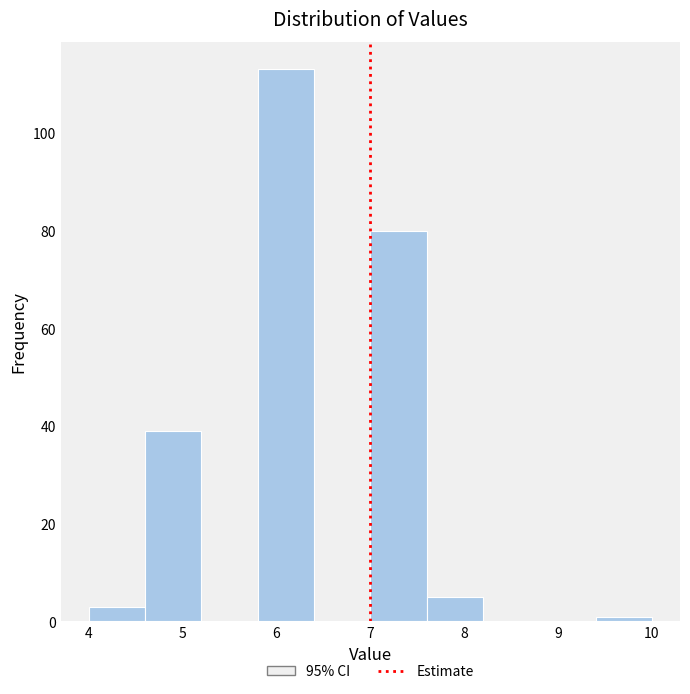

Reading left to right, list every bar in this chart as the range it spans on the x-axis followed by its height. The values are not printed on the chart, so give them approximately, as read against the axis.

4.0 to 4.6: 4
4.6 to 5.2: 40
5.2 to 5.8: 0
5.8 to 6.4: 114
6.4 to 7.0: 0
7.0 to 7.6: 80
7.6 to 8.2: 6
8.2 to 8.8: 0
8.8 to 9.4: 0
9.4 to 10.0: under 2